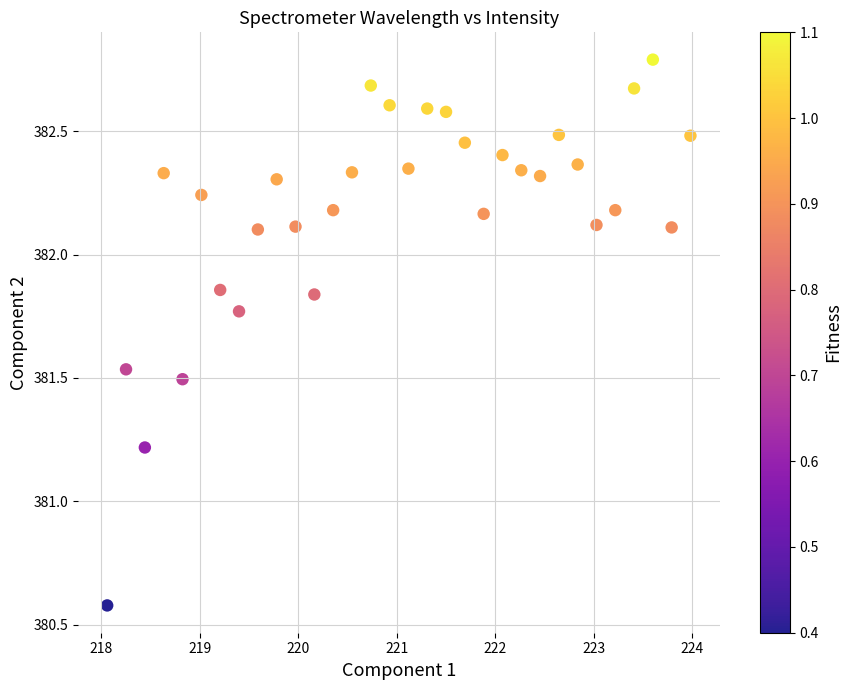

What is the range of X values (max minus min)?

5.9